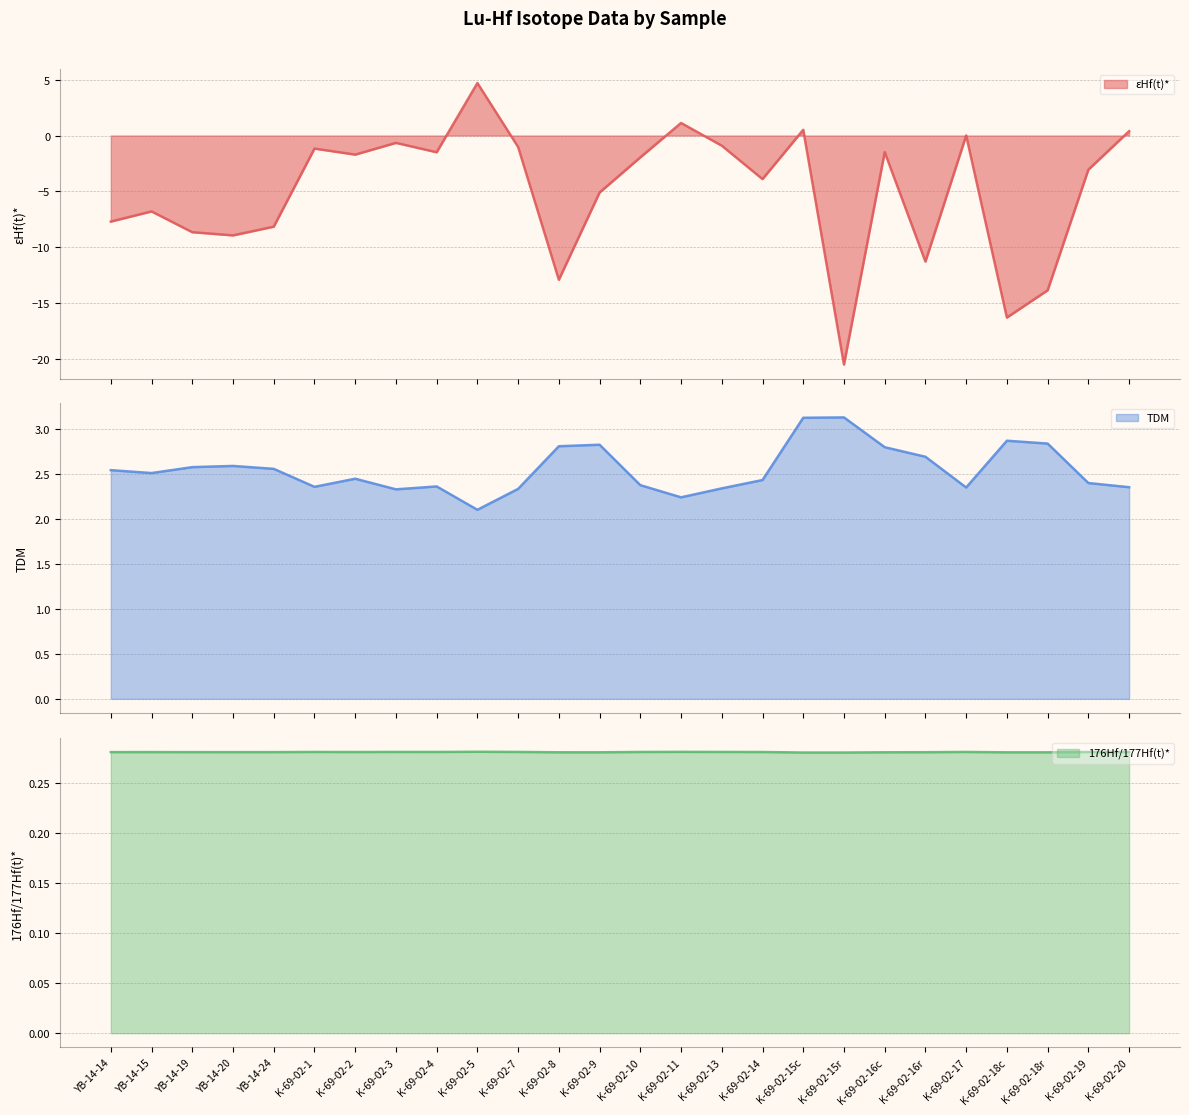

True or false: TDM and 176Hf/177Hf(t)* intersect in this chart.

False